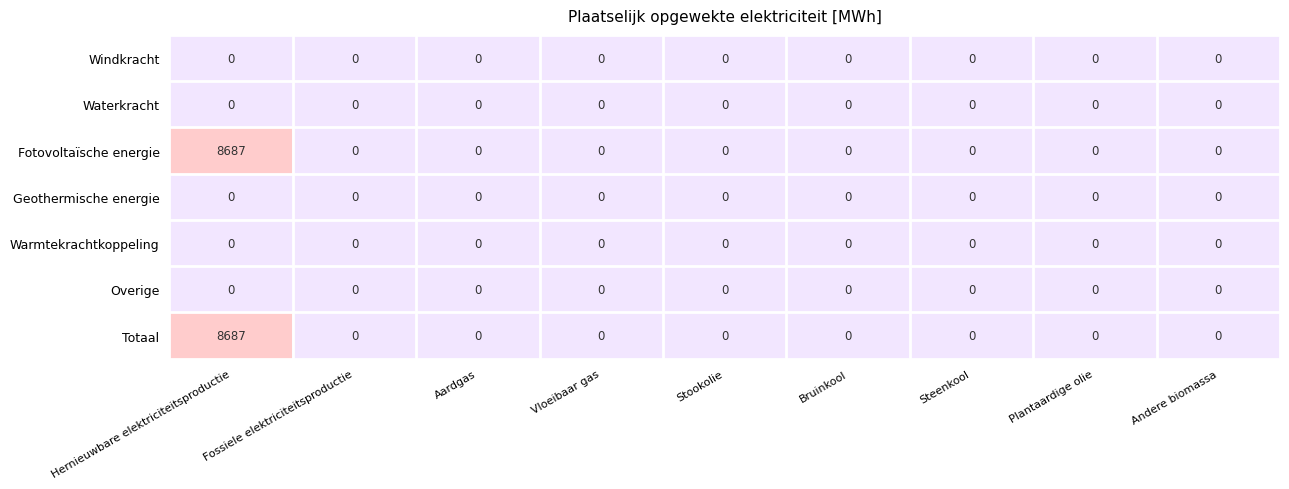

What is the average value of the Fotovoltaïsche energie series?

965